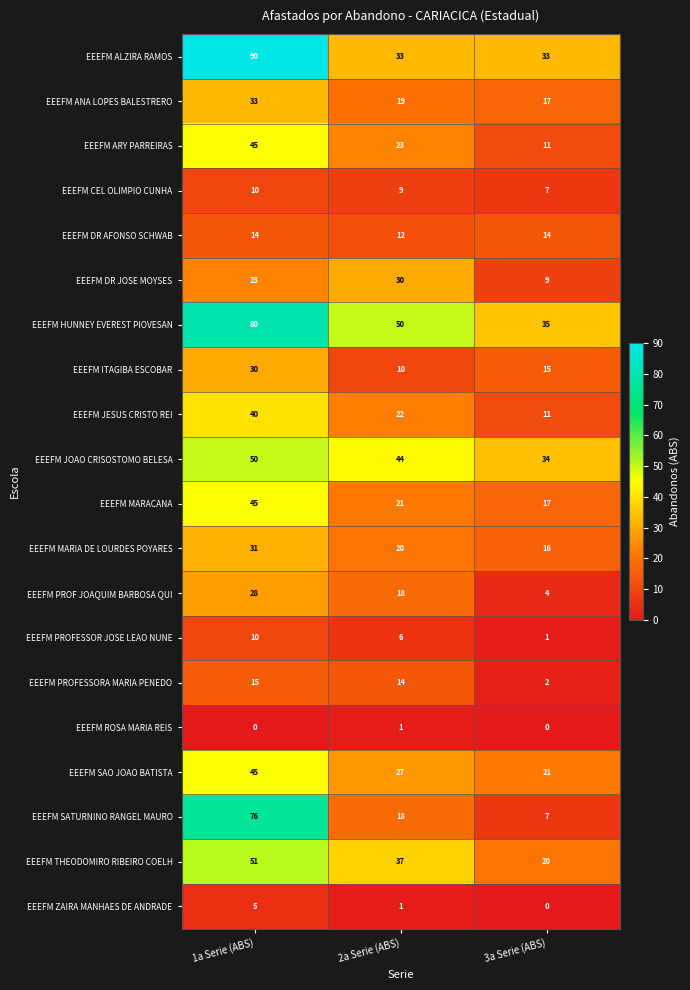

What is the spread (max minus min) of values at 1a Serie (ABS)?

90